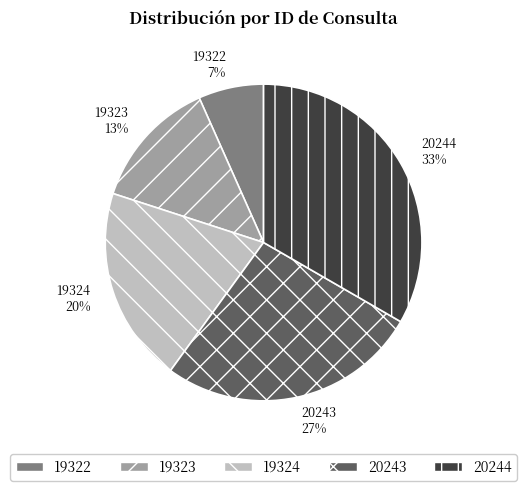

Count the number of slices in the pie.

5